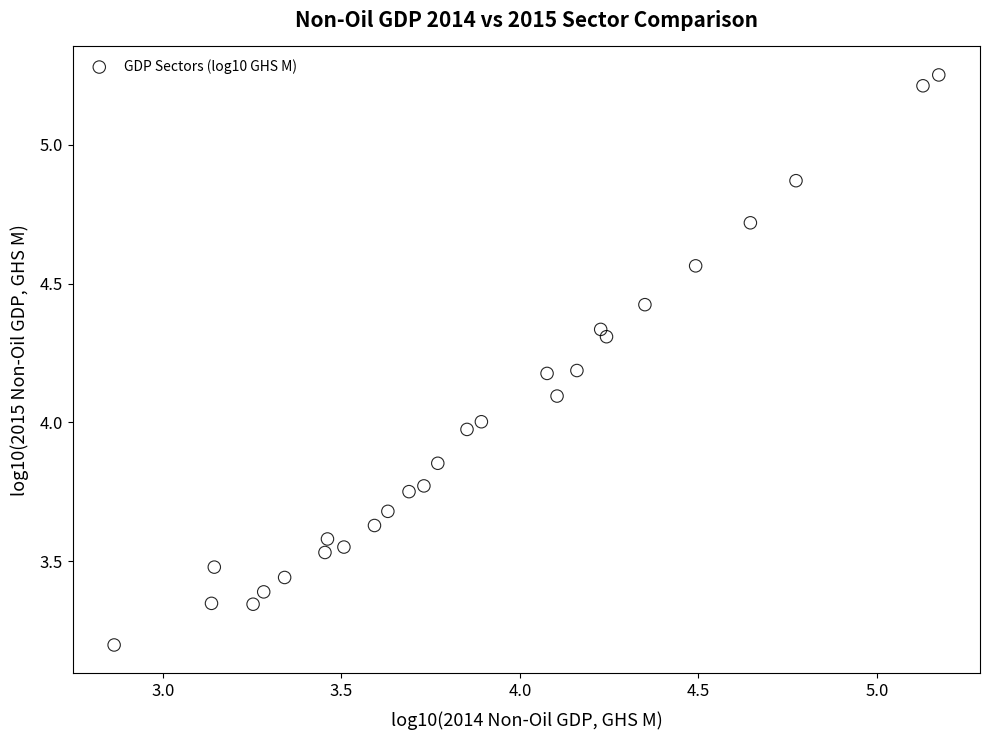

What is the range of Y values (max minus min)?

2.1